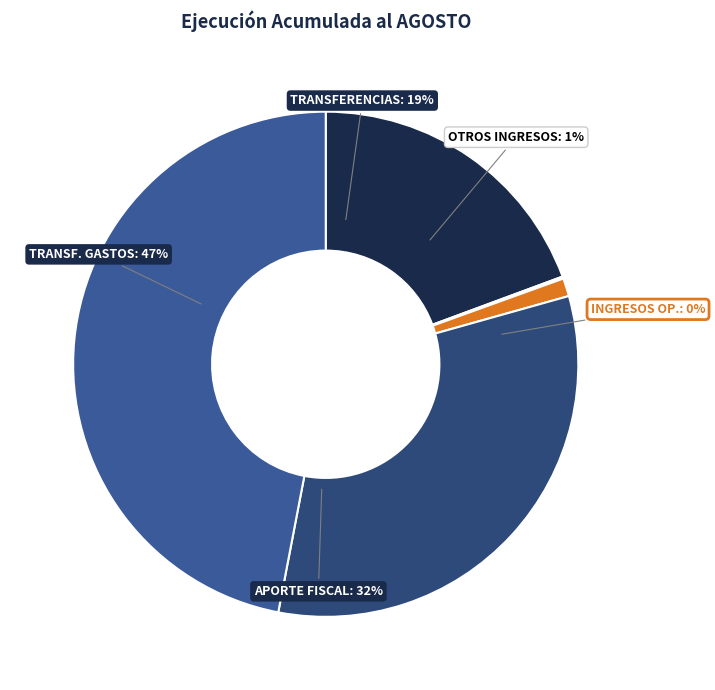

The TRANSFERENCIAS CORRIENTES slice represents 19% of the pie. True or false?

True